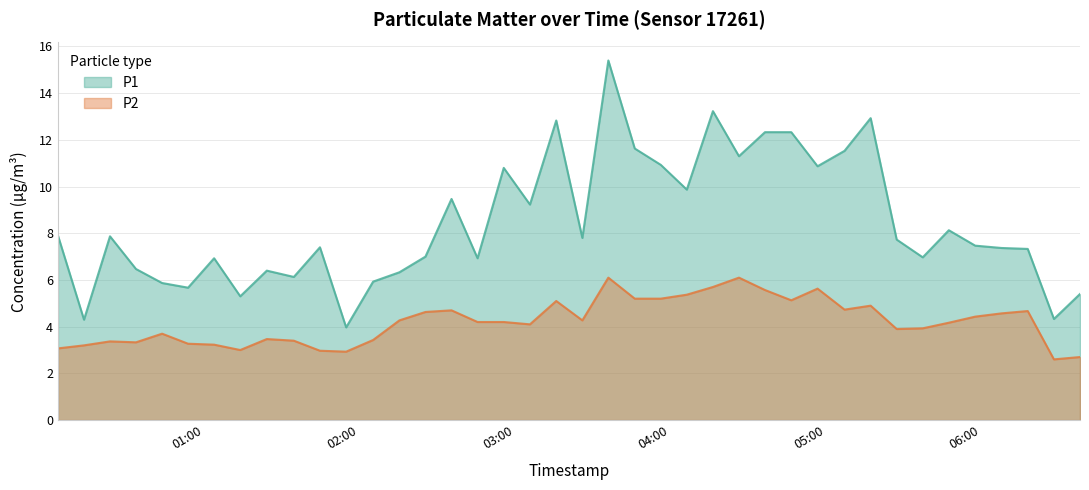

At which label does P1 reach its minimum?

2023-04-06T01:54:50